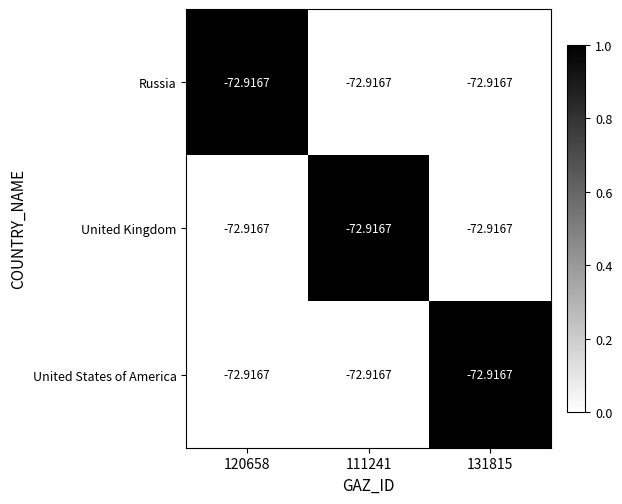

What is the total value across all series at 111241?

1